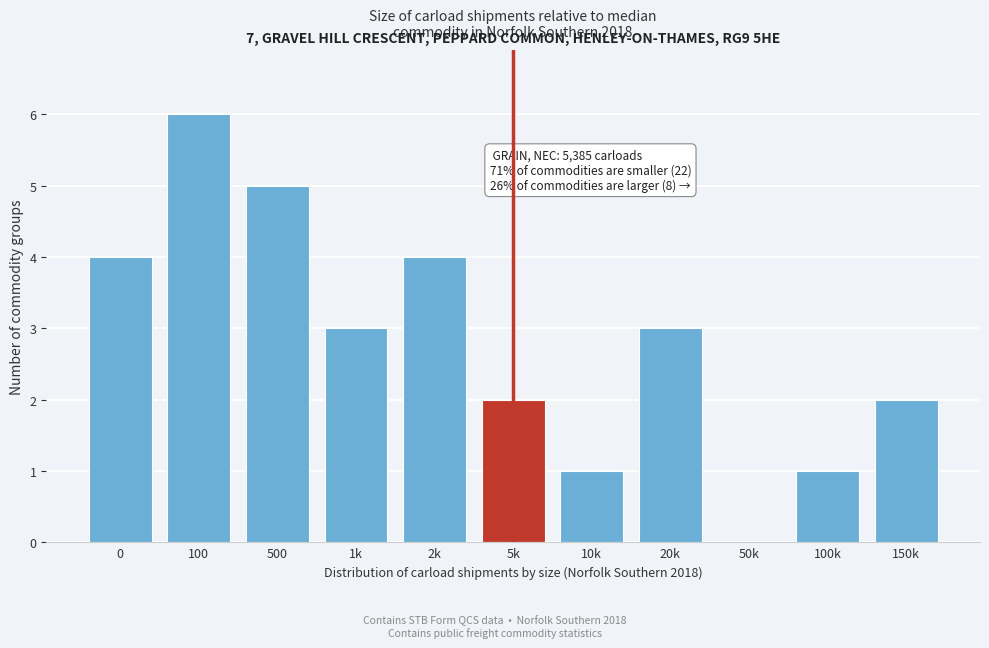

Reading left to right, what are all the values shown in this chart?

0=4	100=6	500=5	1k=3	2k=4	5k=2	10k=1	20k=3	50k=0	100k=1	150k=2